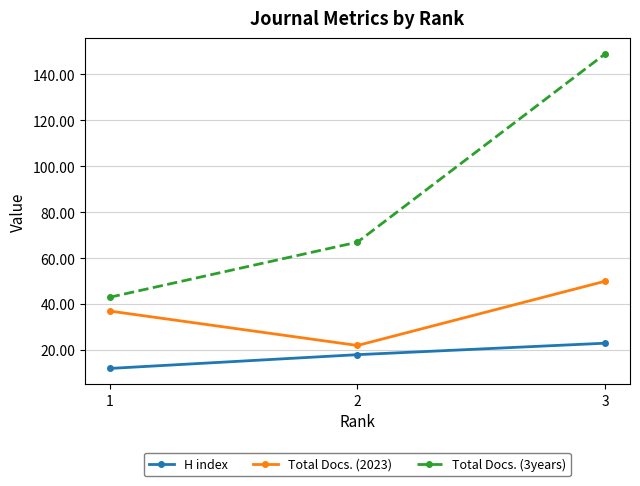

Reading right to left, extract all data points from this chart.

H index: 3=23	2=18	1=12
Total Docs. (2023): 3=50	2=22	1=37
Total Docs. (3years): 3=149	2=67	1=43